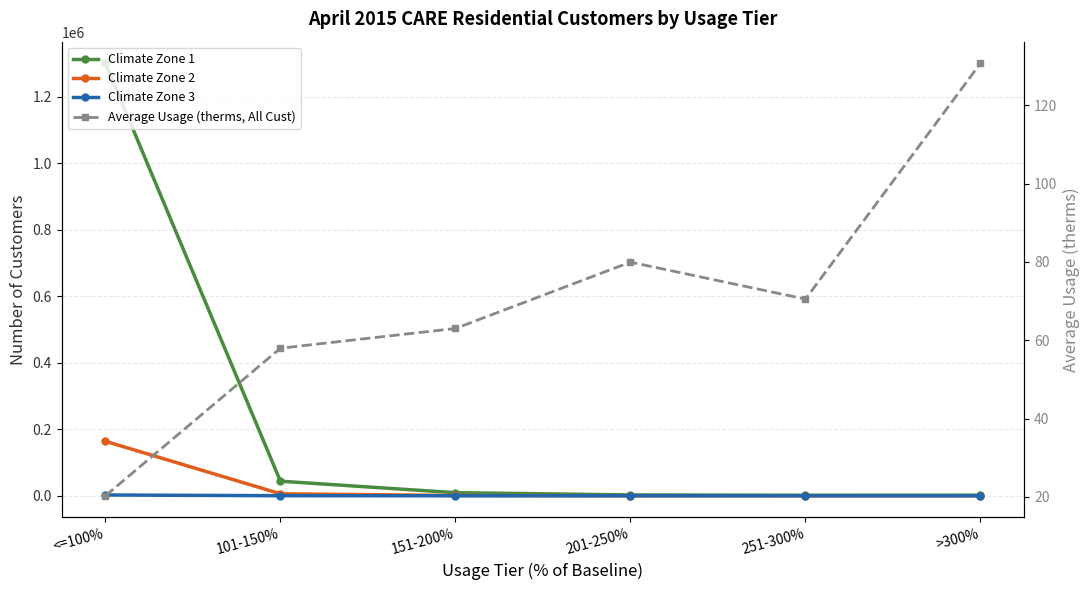

What are all the series names shown in the legend?

Climate Zone 1, Climate Zone 2, Climate Zone 3, Average Usage (therms, All Cust)